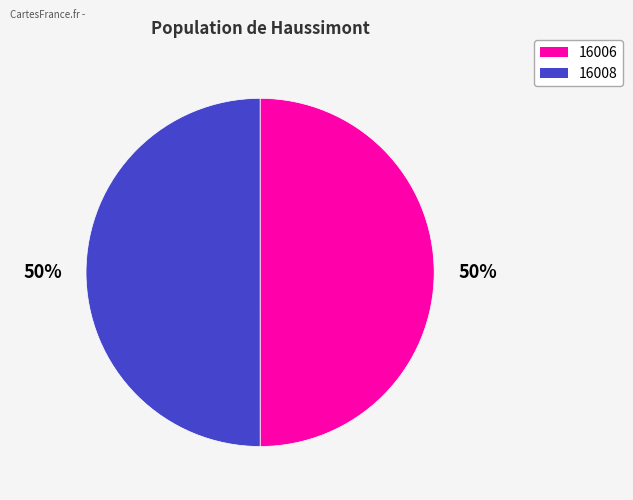

Do 16006 and 16008 together represent more than half of the pie?

Yes